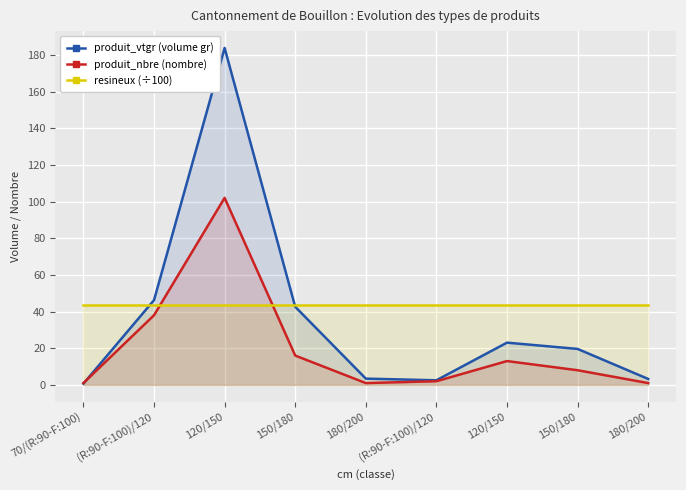

True or false: resineux (÷100) has more than 0 interior local peaks.

False